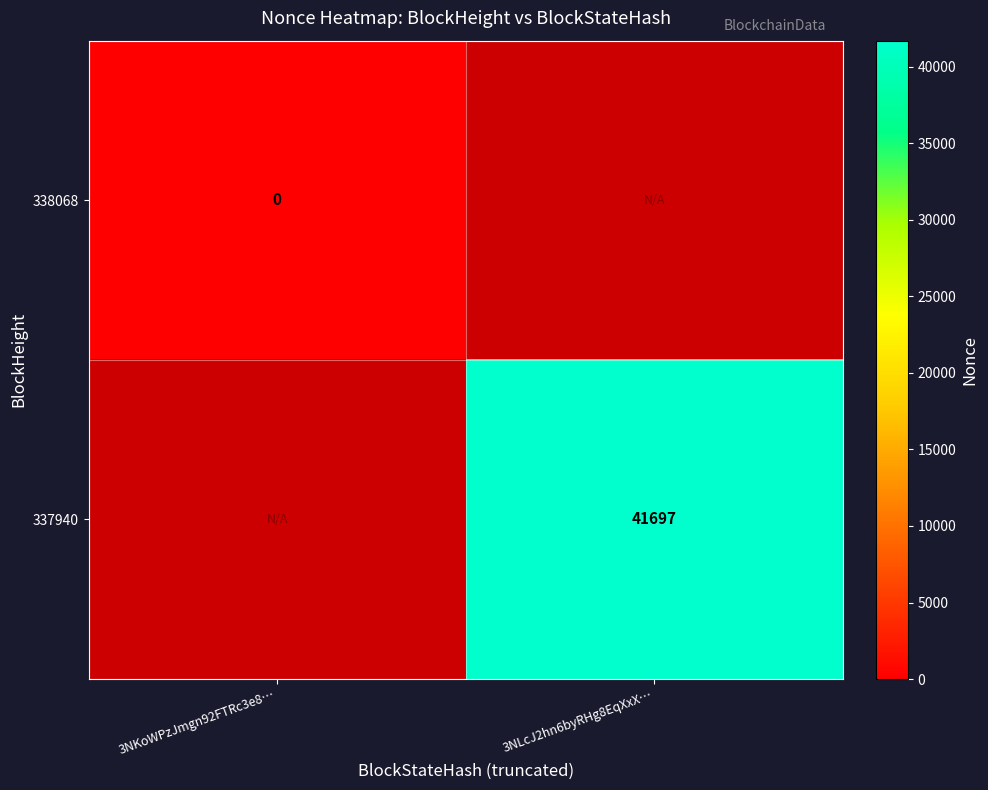

Rank the categories by 337940 value from highest to lowest.

3NKoWPzJmgn92FTRc3e8…, 3NLcJ2hn6byRHg8EqXxX…